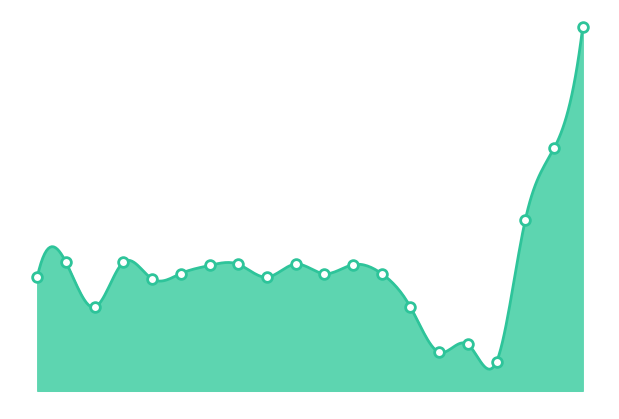

What is the ratio of the value at 14 to the value at 9?

0.7